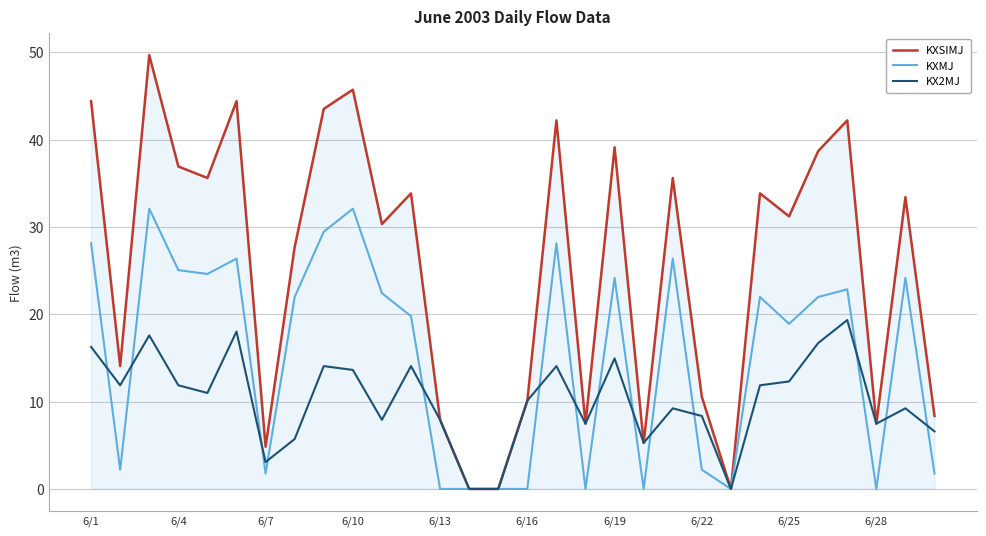

What is the highest value of the KX2MJ series?

19.3